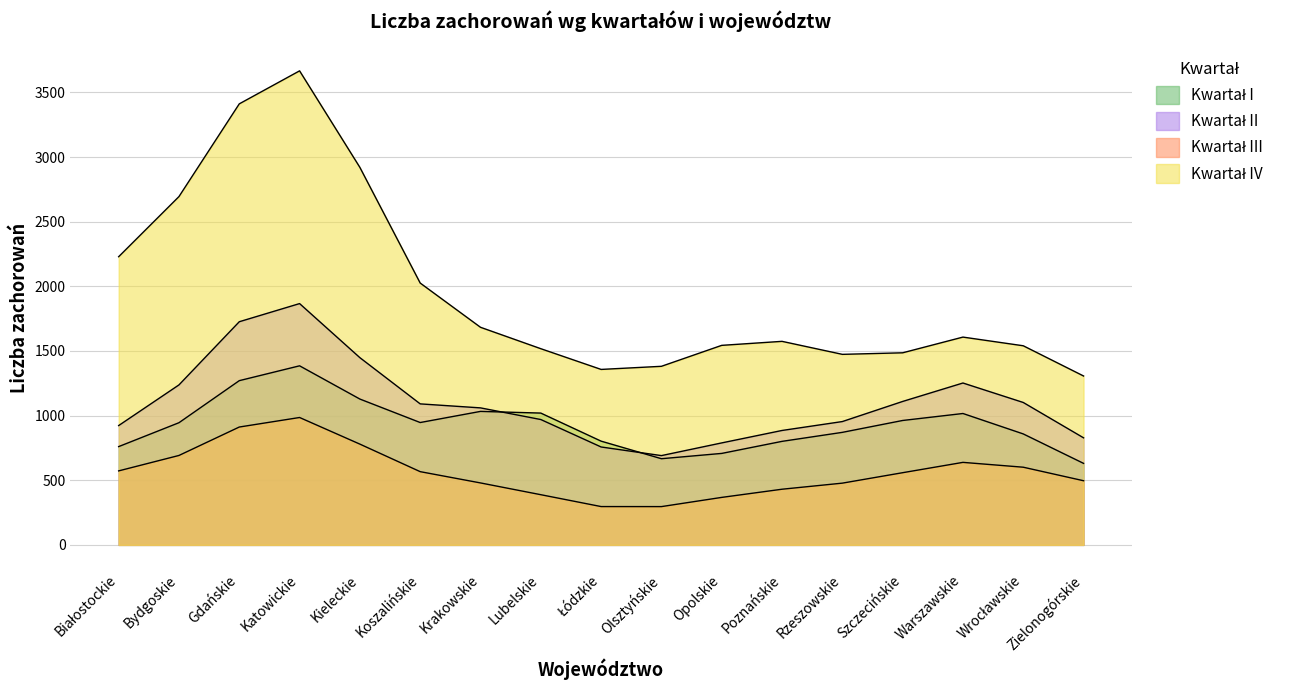

Is the value of Kwartał IV at Katowickie greater than the value of Kwartał III at Opolskie?

Yes